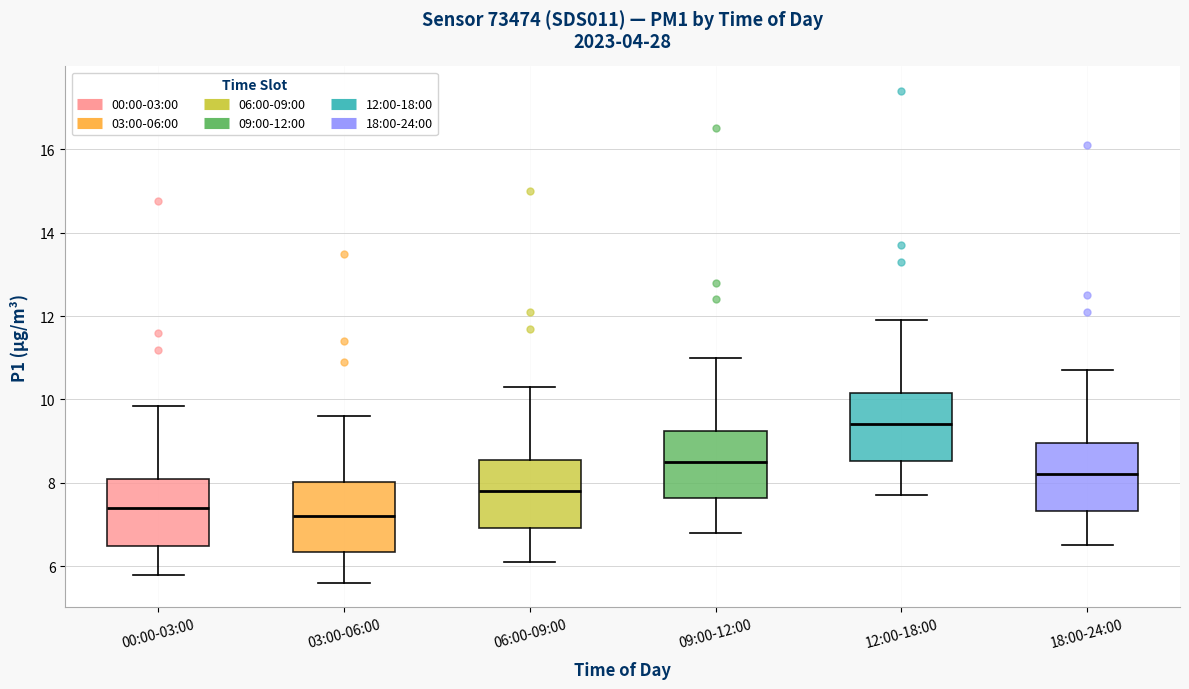

Reading left to right, transcribe this box plot: for each box, give where its median line is, the range the box spans, and where its two whiskers end, as read against the y-axis. The values are not printed on the chart, so give them approximately, as read against the axis.

00:00-03:00: median 7.4, box 6.4 to 8.0, whiskers 5.8 to 9.8
03:00-06:00: median 7.2, box 6.4 to 8.0, whiskers 5.6 to 9.6
06:00-09:00: median 7.8, box 7.0 to 8.6, whiskers 6.2 to 10.4
09:00-12:00: median 8.6, box 7.6 to 9.2, whiskers 6.8 to 11.0
12:00-18:00: median 9.4, box 8.6 to 10.2, whiskers 7.8 to 12.0
18:00-24:00: median 8.2, box 7.4 to 9.0, whiskers 6.6 to 10.8